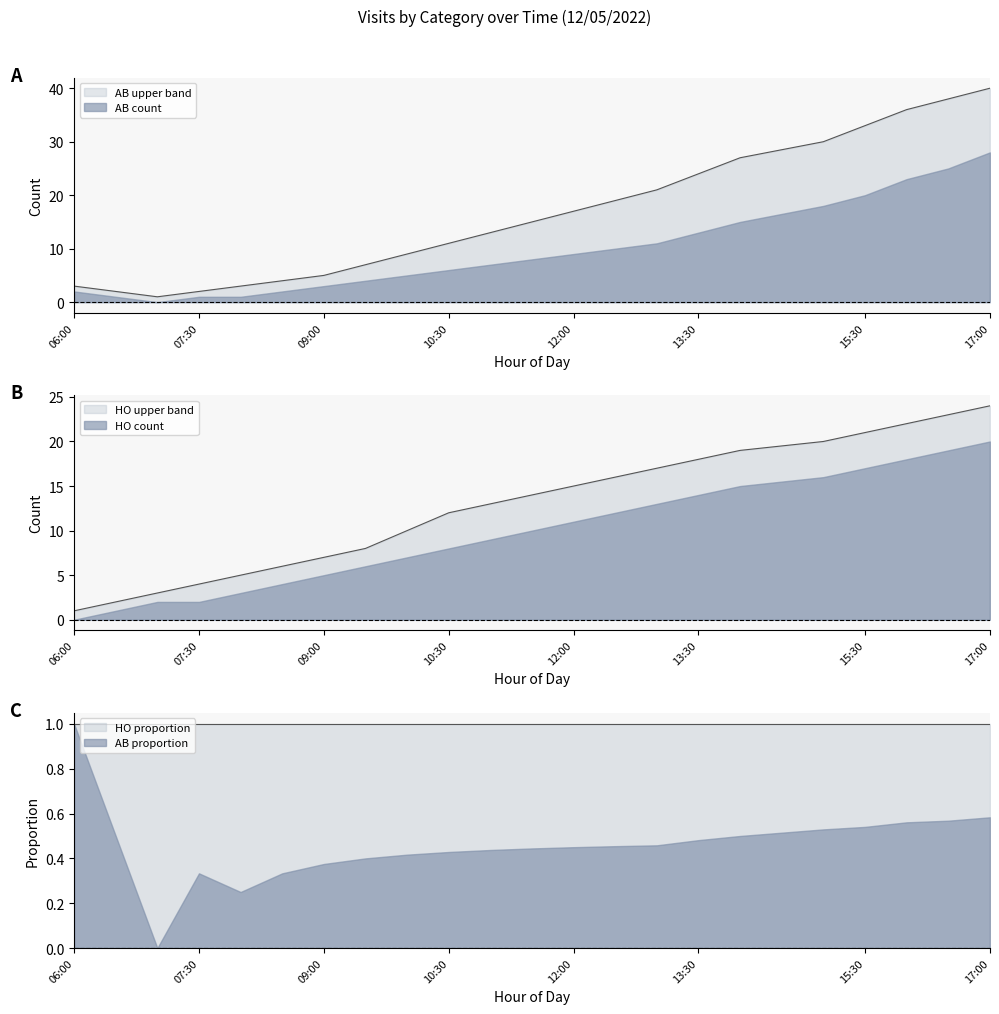

The AB_count series shows 2 at 08:00. True or false?

False